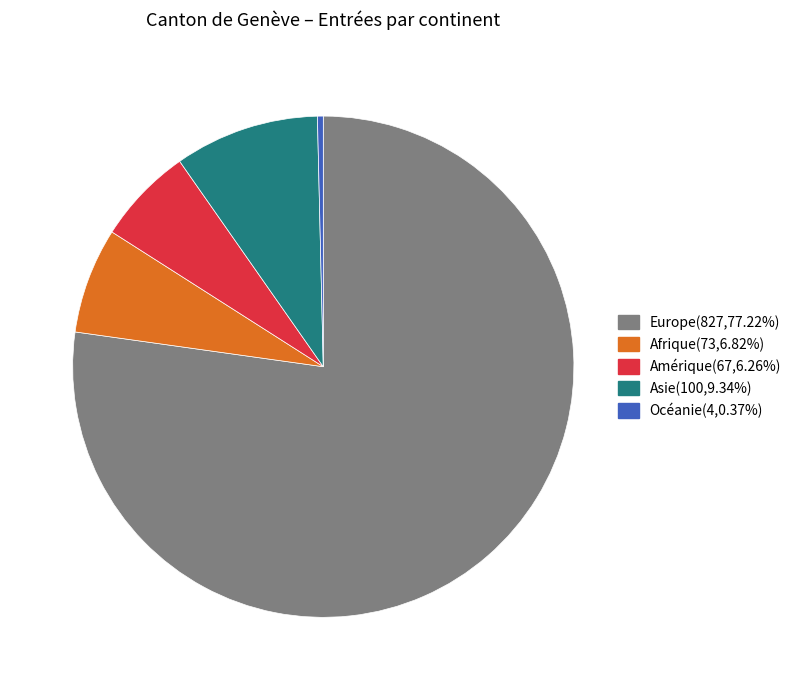

Is it true that Afrique is 13% of the pie?

False